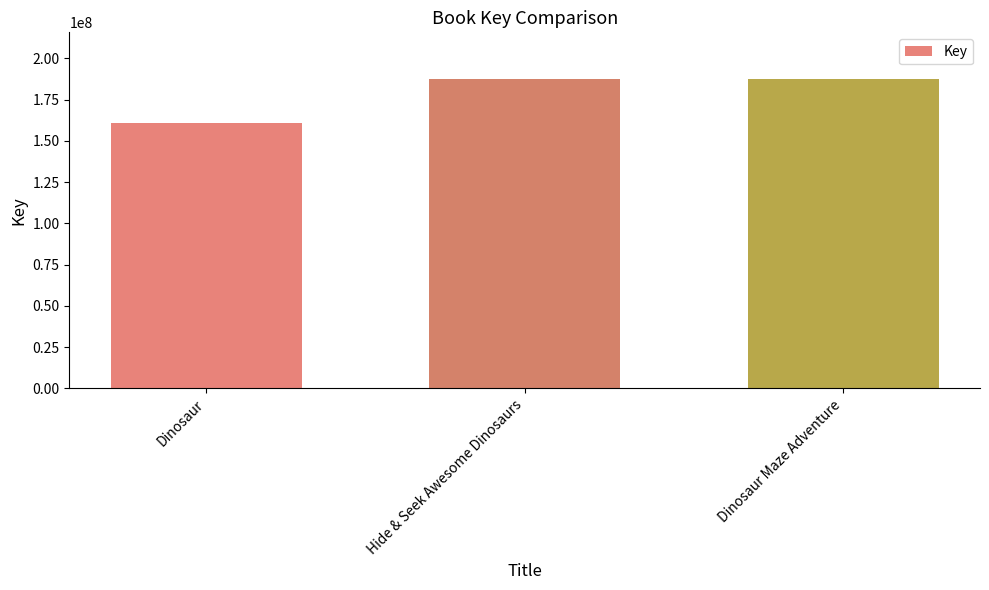

What is the value of the 1st bar from the left?

160669428